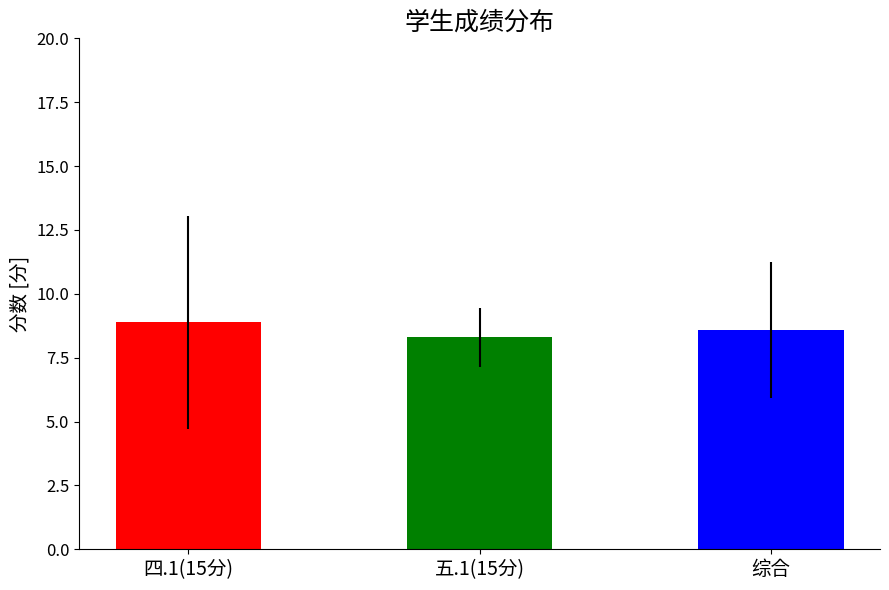

The 五.1(15分) series shows 2.0 at 杨明朝. True or false?

False